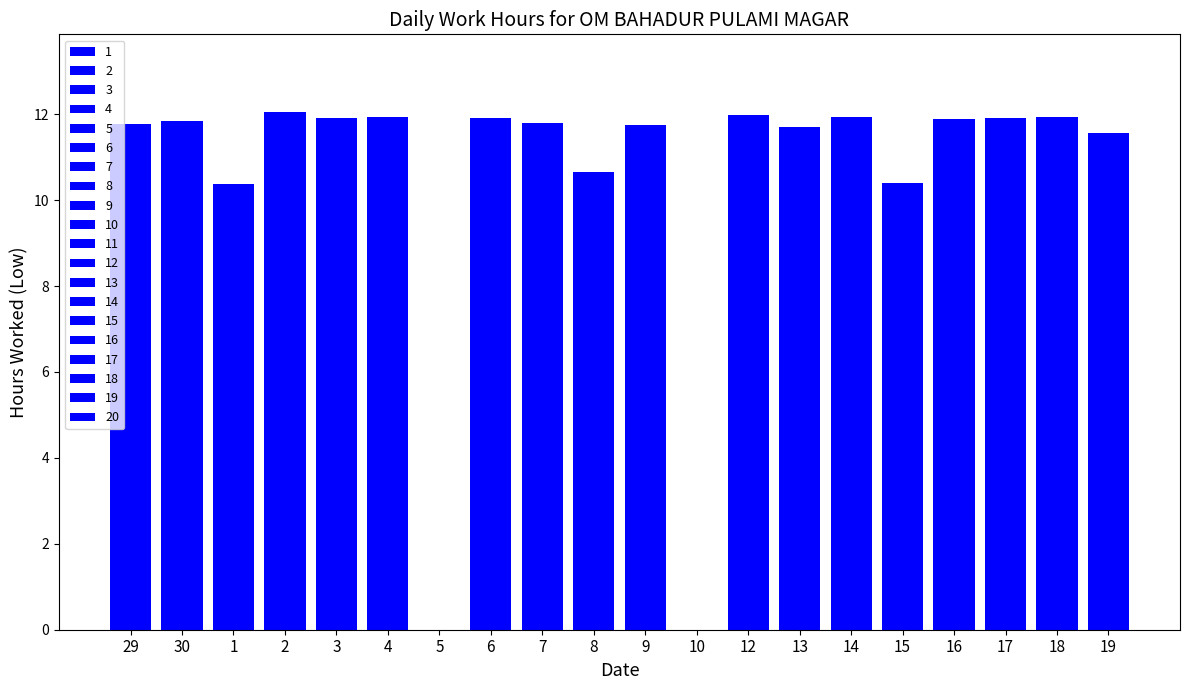

What is the sum of the values at 6 and 30?

23.7